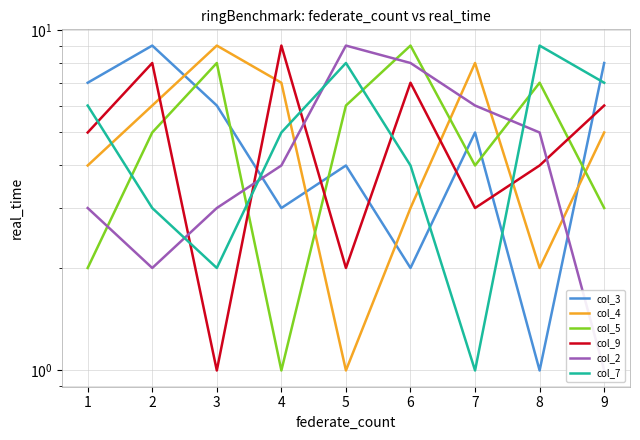

Which series ends up on top after the final intersection of col_2 and col_4?

col_4